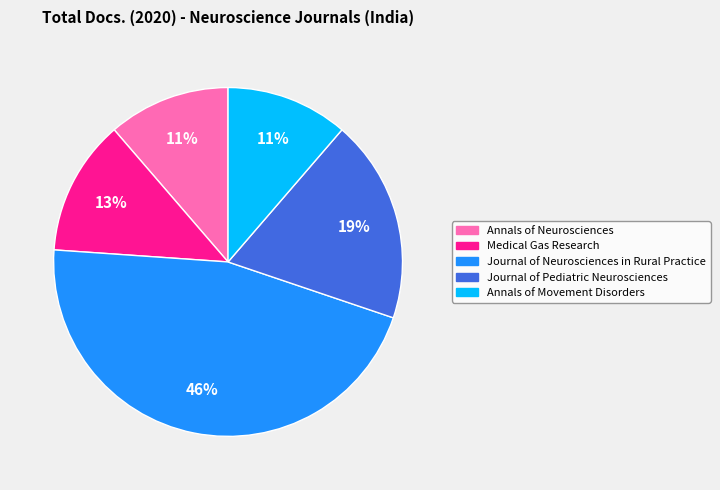

How many slices are in this pie chart?

5